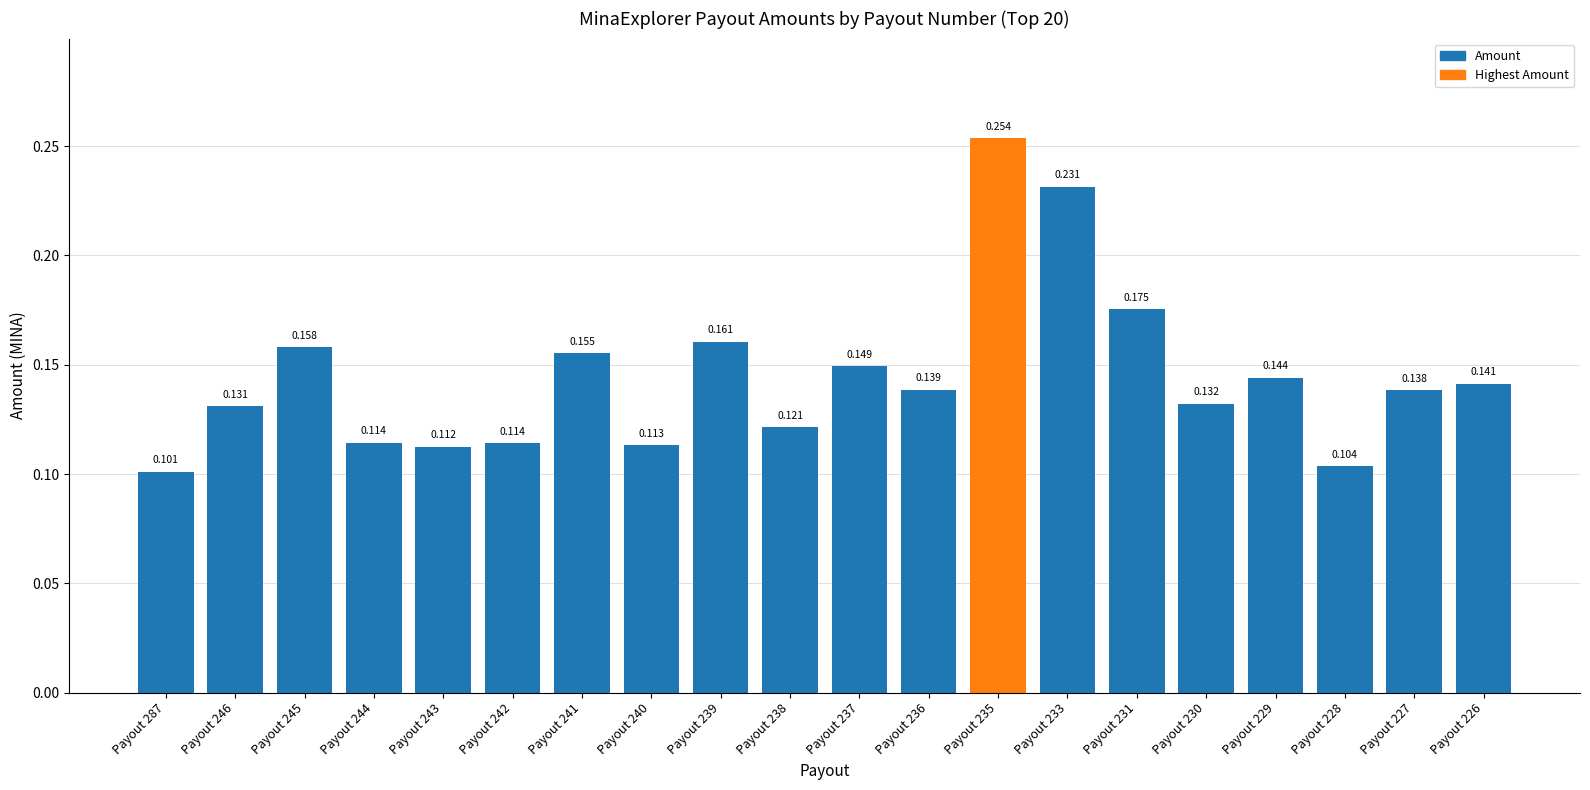

How many bars are there in total?

20